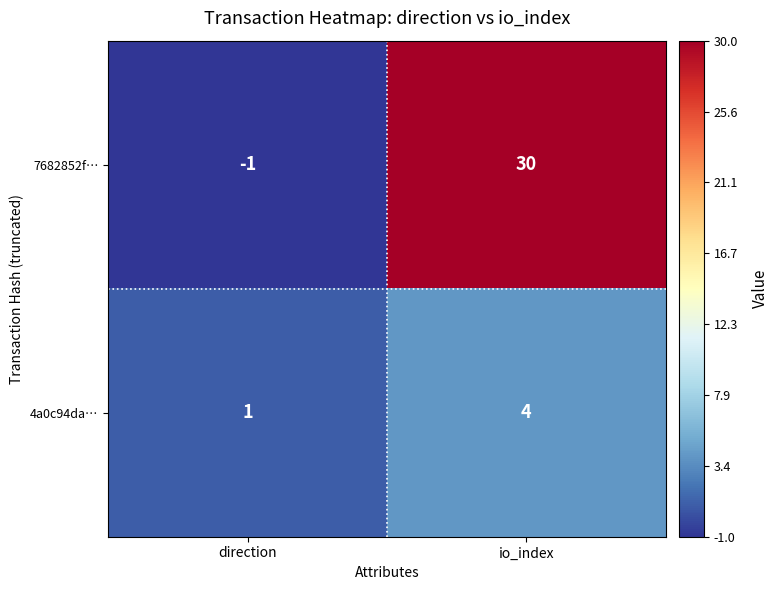

Between direction and io_index, which series saw the biggest shift?

7682852f…